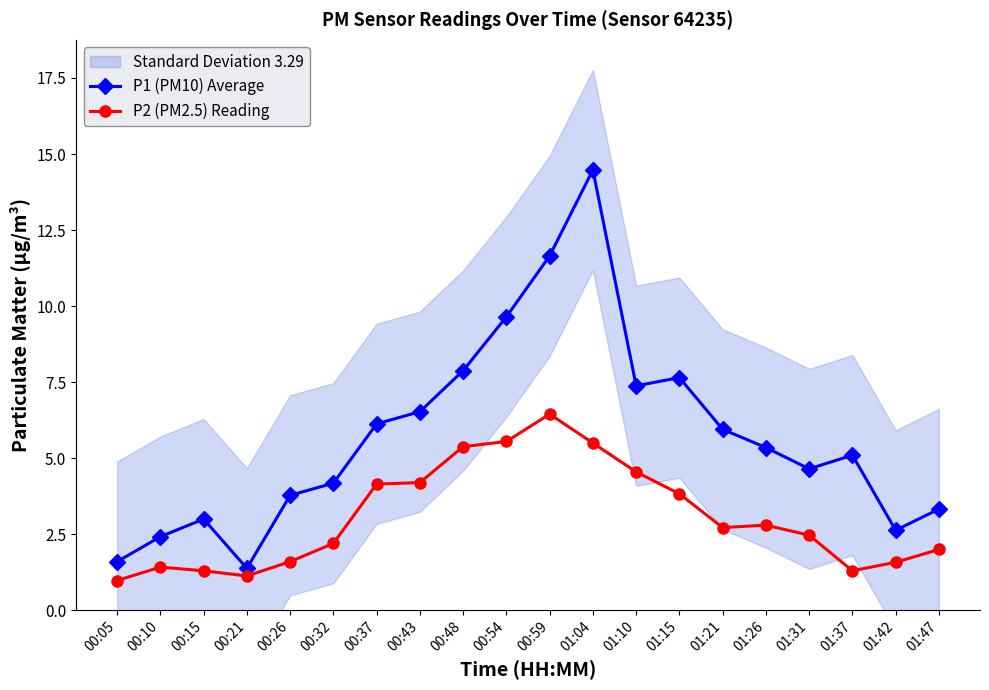

What is the average value of the P1 (PM10) Average series?

5.7